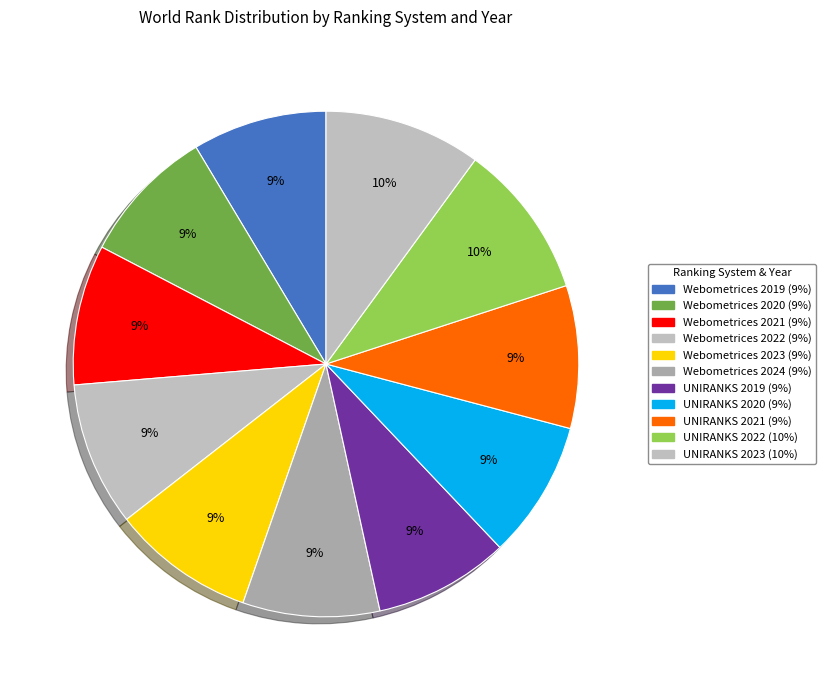

Does Webometrices 2019 represent more than half of the total?

No